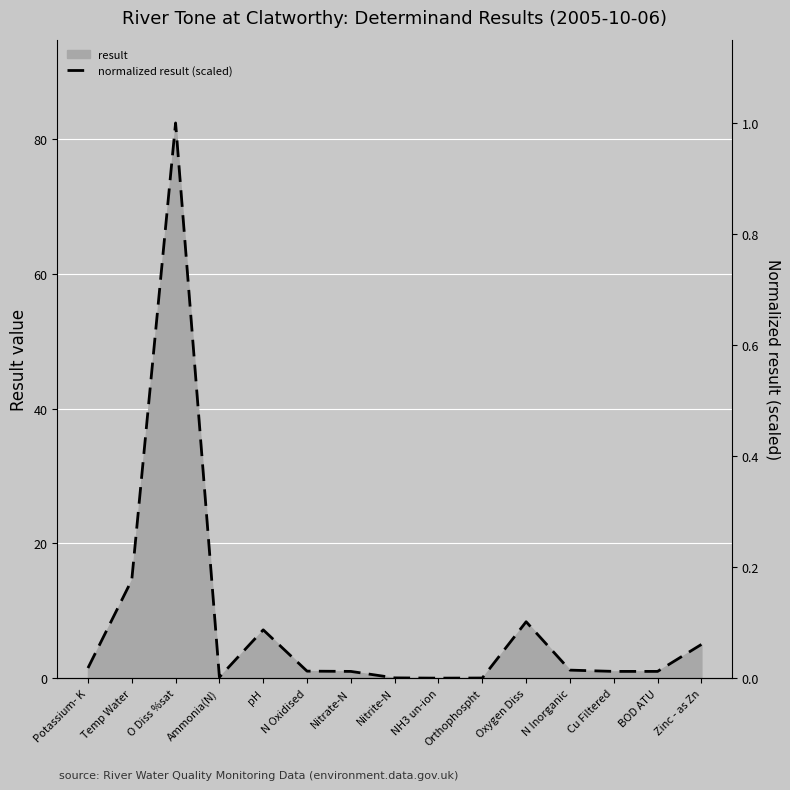

True or false: the data shows 0.0 at Potassium- K.

True